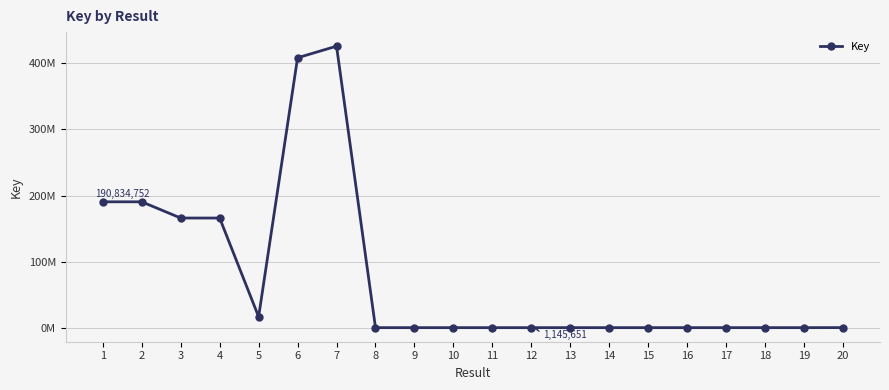

The value at 8 is 1145652. True or false?

True